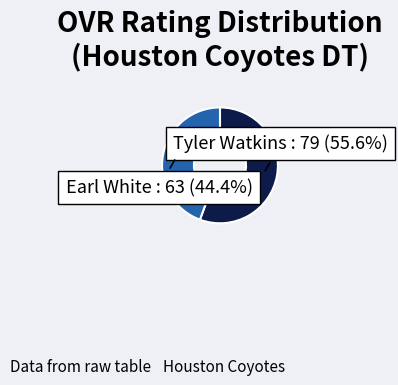

What is the smallest slice in the pie chart?

Earl White